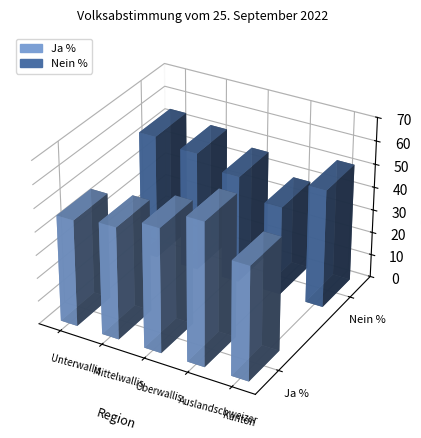

Does the chart contain any negative values?

No